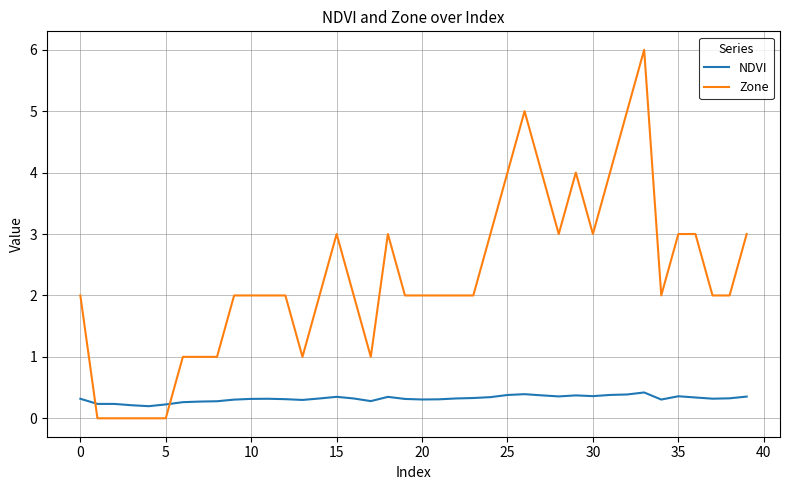

Rank the series by their average value, from highest to lowest.

Zone, NDVI